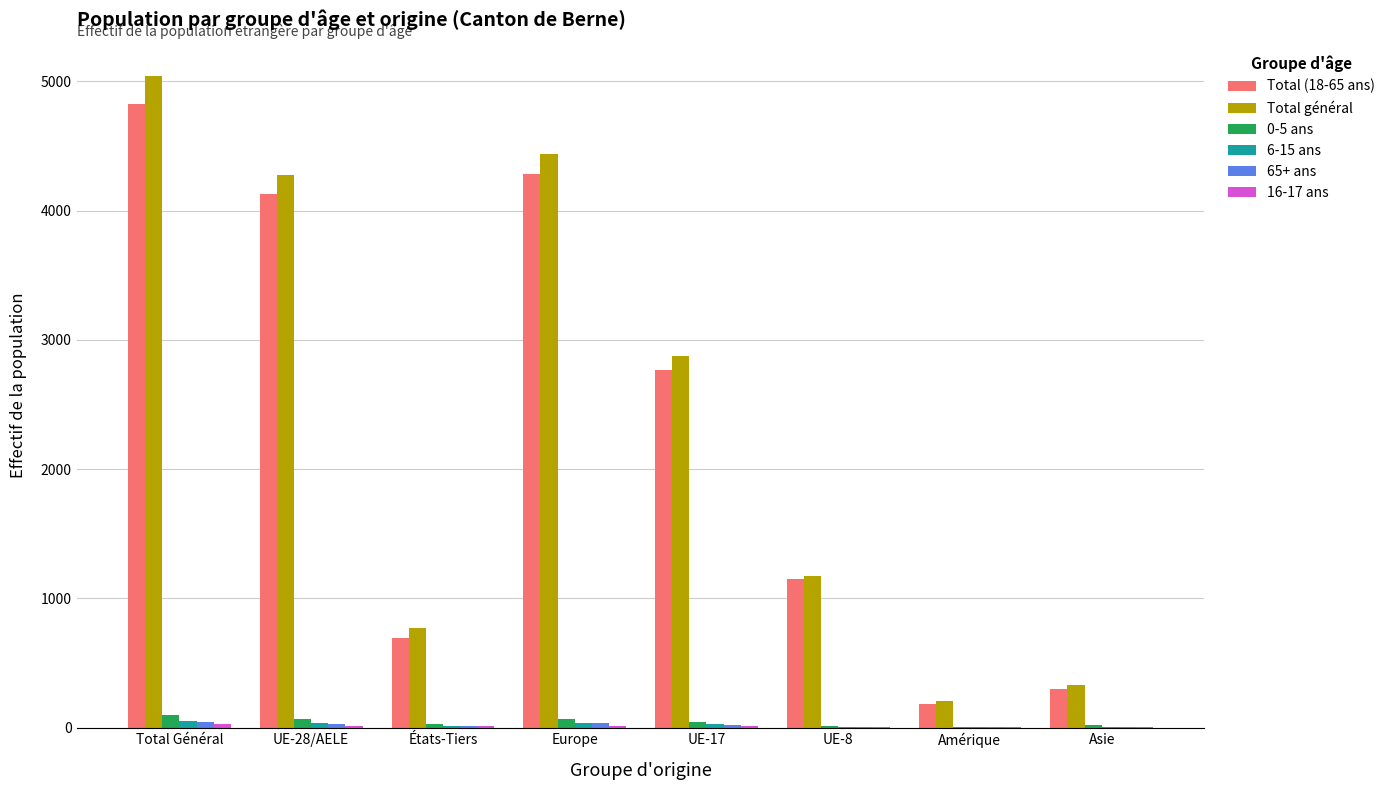

Is it true that Total (18-65 ans) equals 107 at Asie?

False